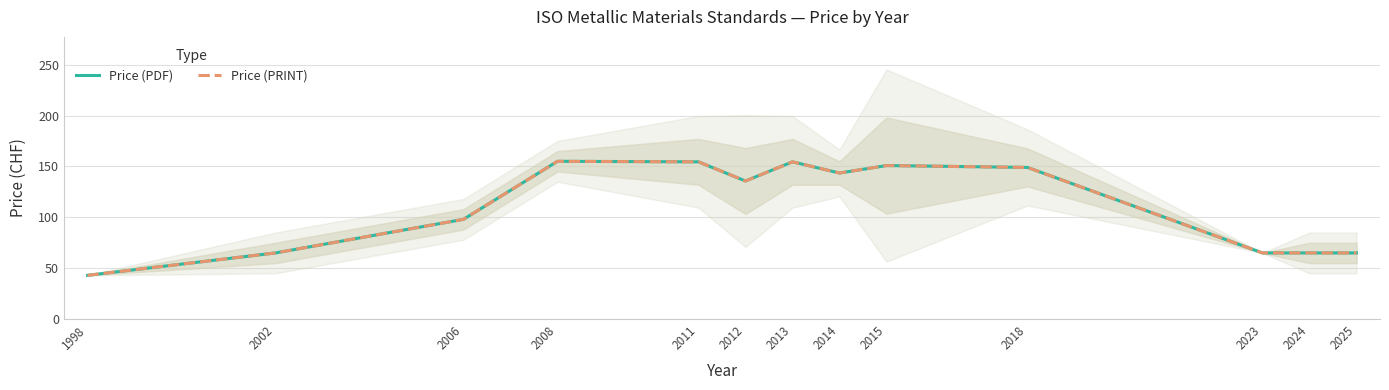

Does the chart display data point markers on the line(s)?

No